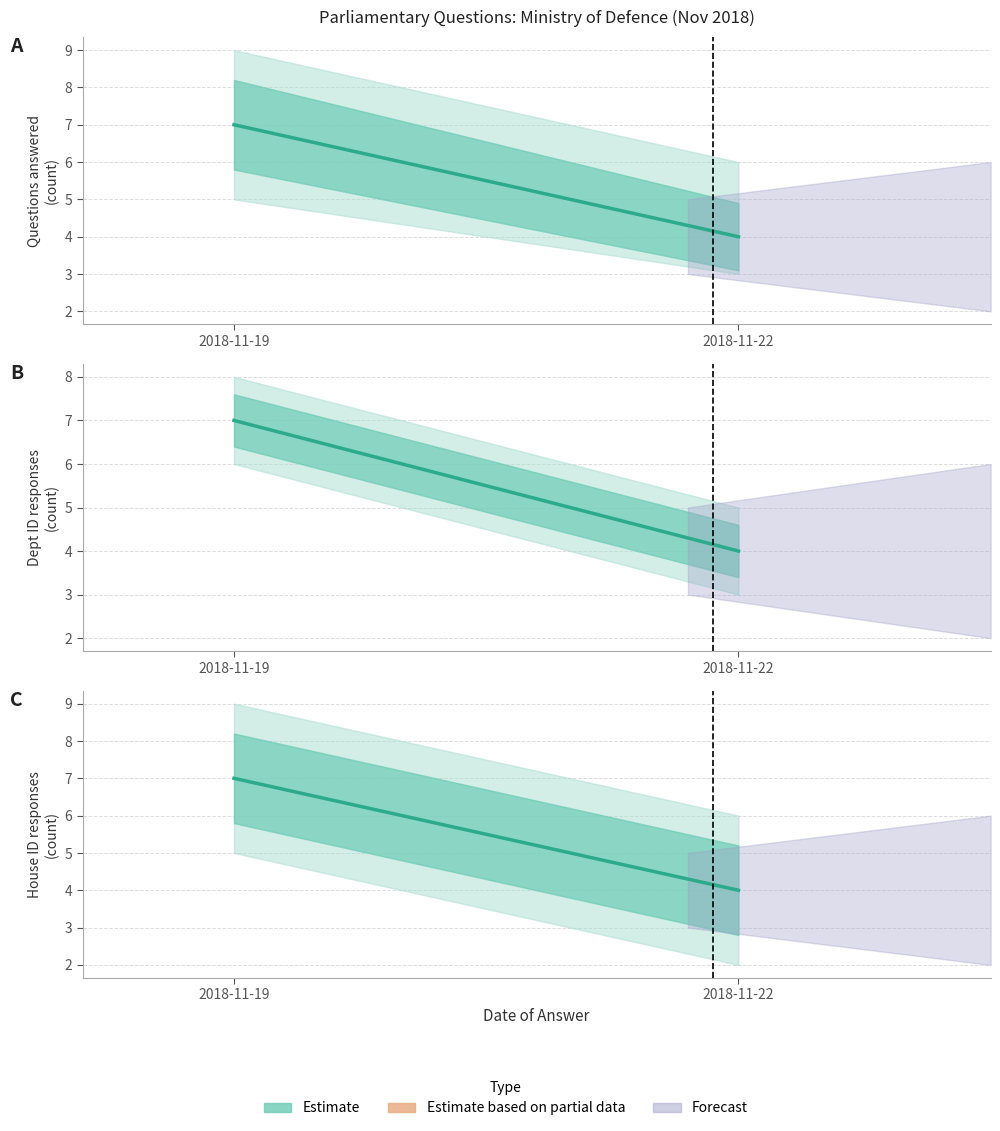

Which has a higher value, 2018-11-19 or 2018-11-22?

2018-11-19